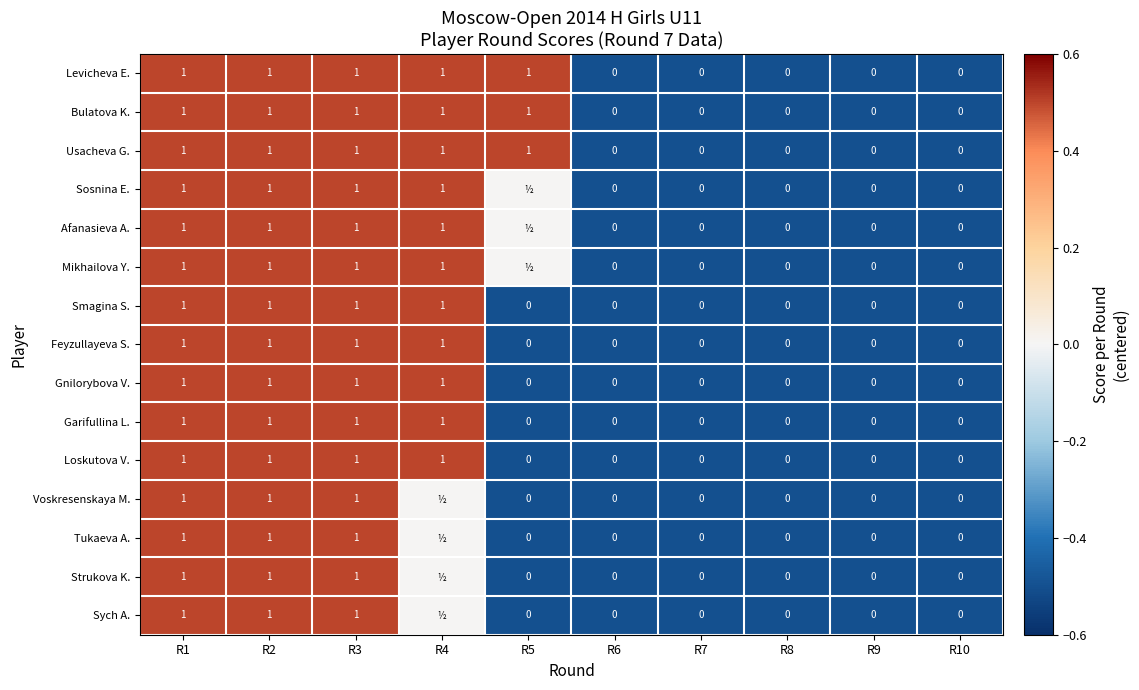

Is it true that Usacheva G. equals -0.8 at R10?

False